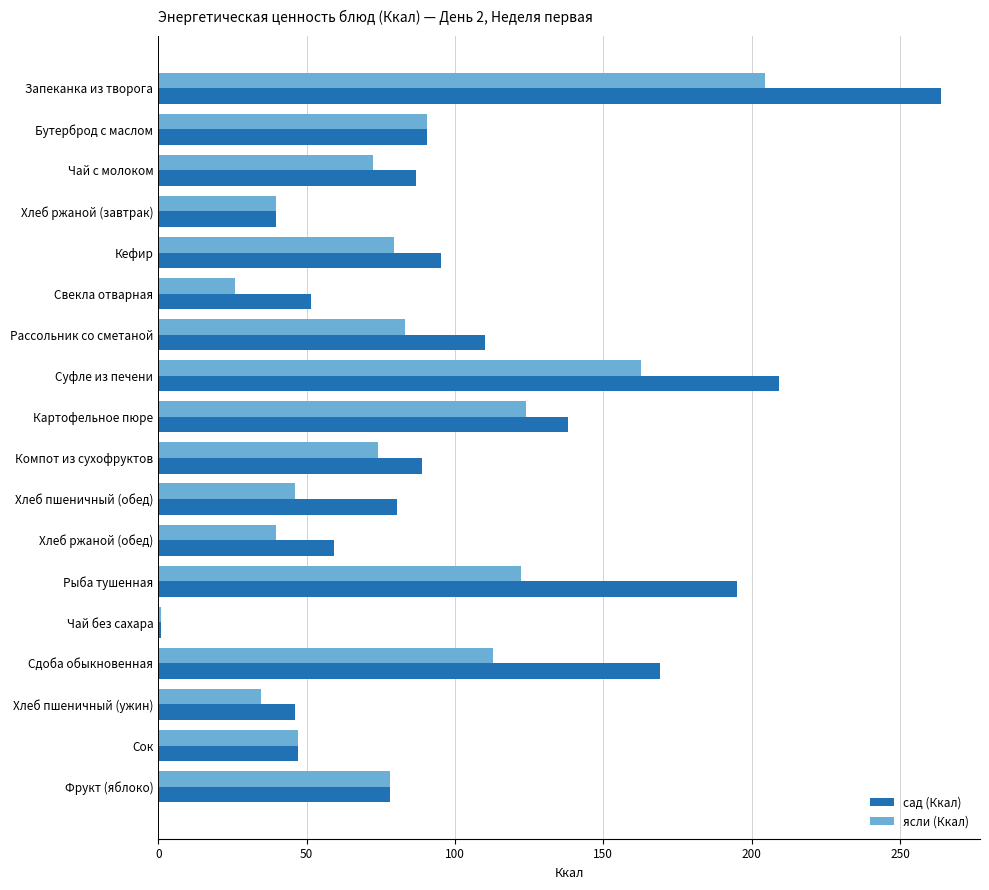

What is the spread (max minus min) of values at Суфле из печени?

46.5